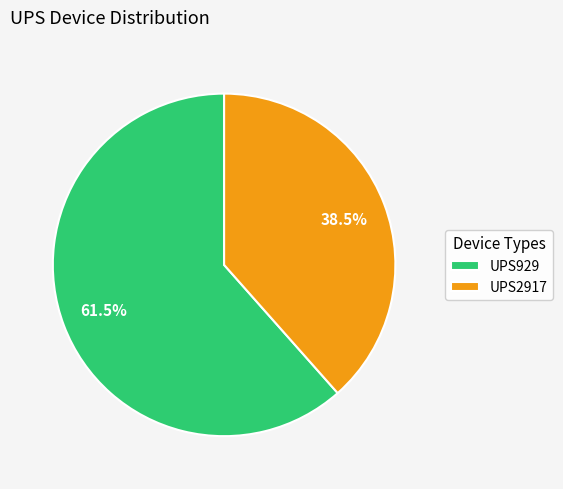

To the nearest percent, what is the combined percentage of UPS929 and UPS2917?

100%